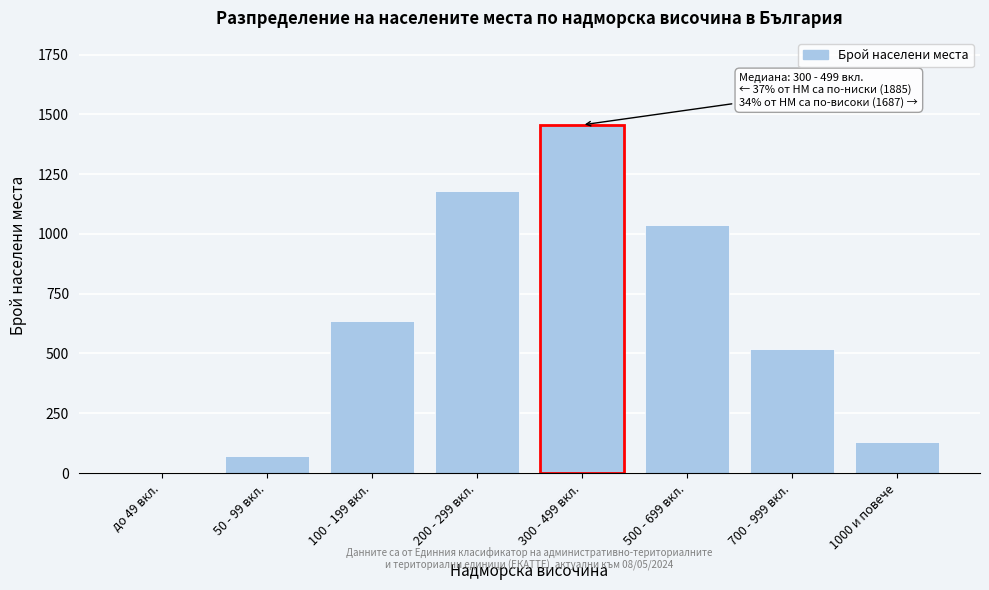

Reading left to right, transcribe all the data shown in this chart.

до 49 вкл.=0	50 - 99 вкл.=71	100 - 199 вкл.=634	200 - 299 вкл.=1180	300 - 499 вкл.=1456	500 - 699 вкл.=1038	700 - 999 вкл.=518	1000 и повече=131